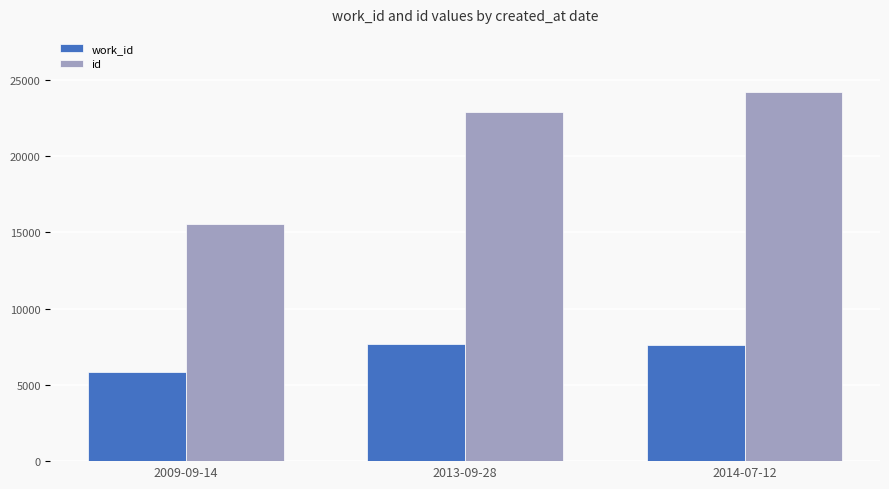

How many bars are there in total?

6